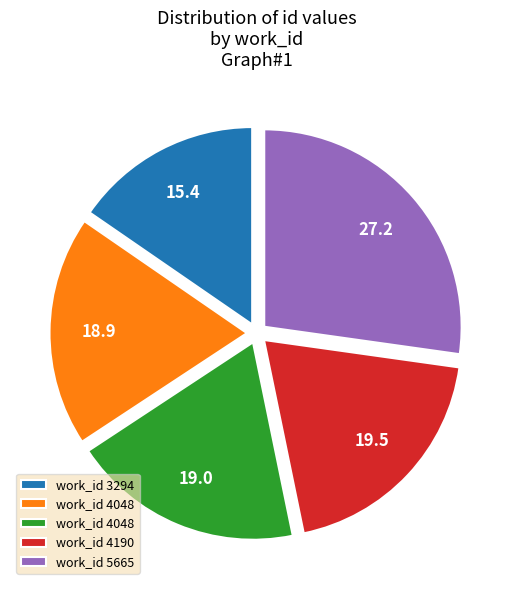

Is there any slice that represents more than half of the pie?

No